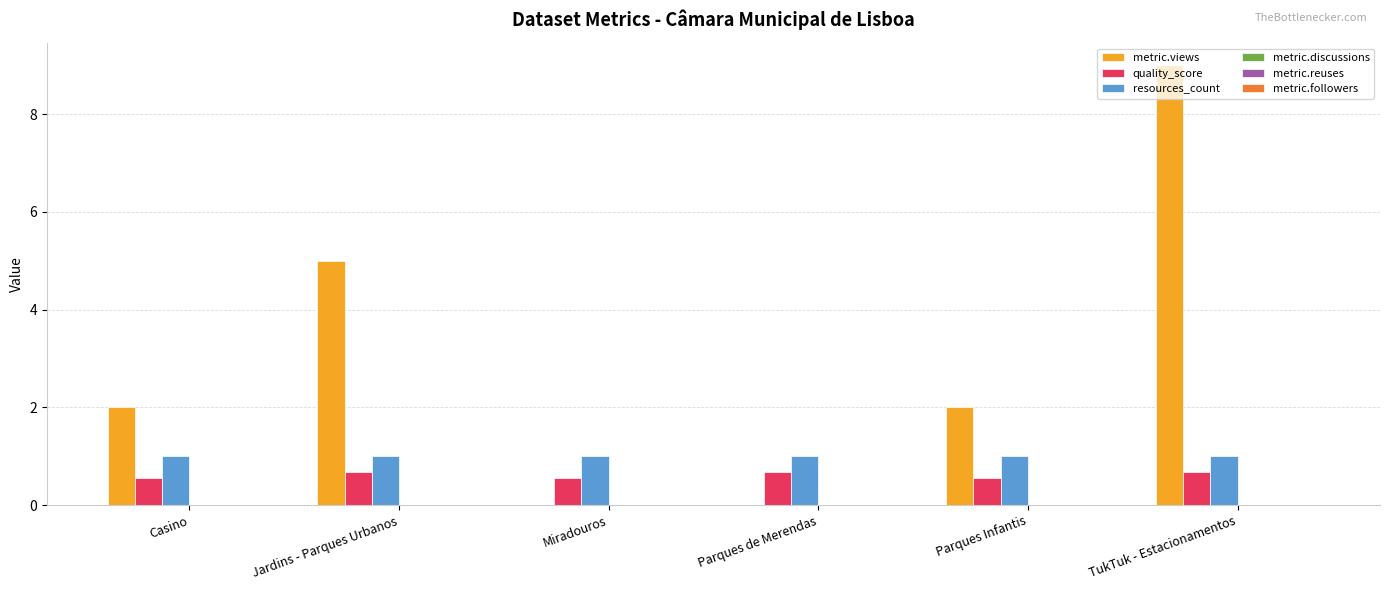

What is the total value across all series at Casino?

3.6